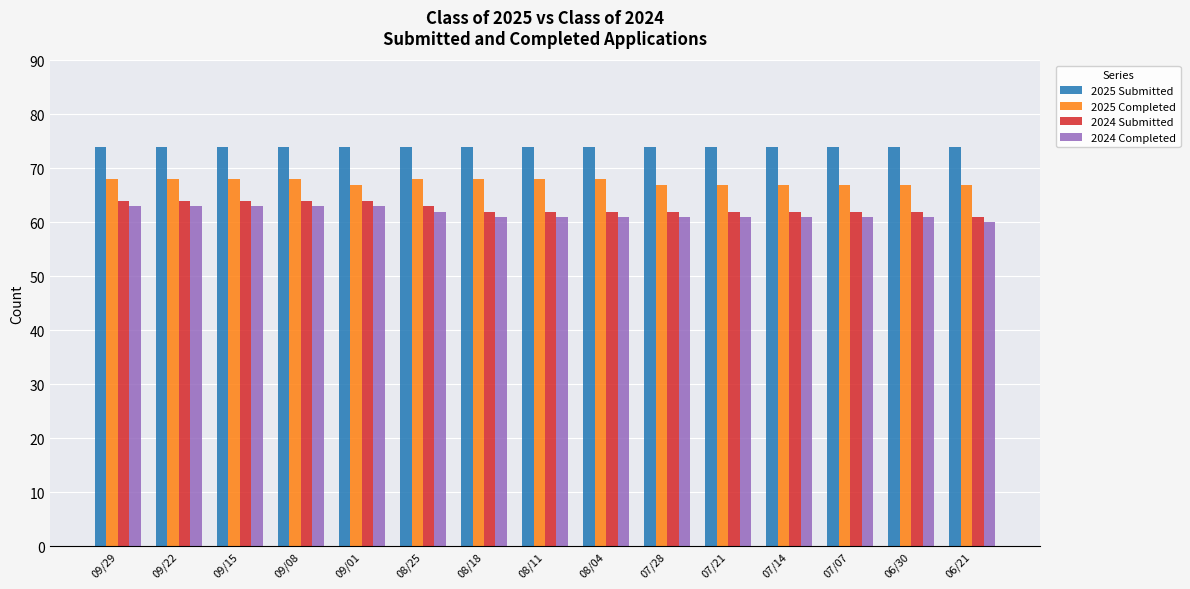

How many bars are there in each group?

4